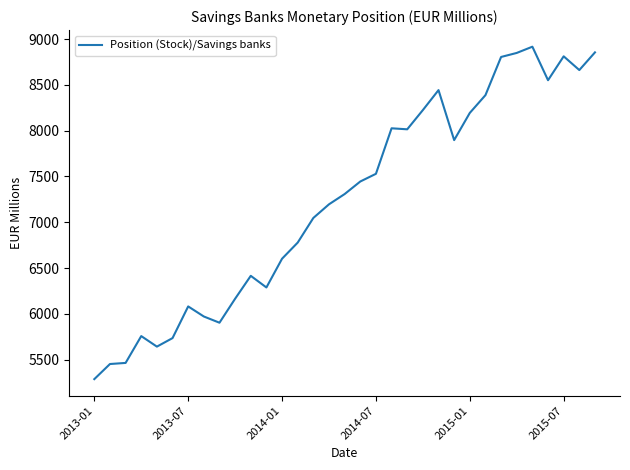

What is the difference between the second highest and second lowest values?

3403